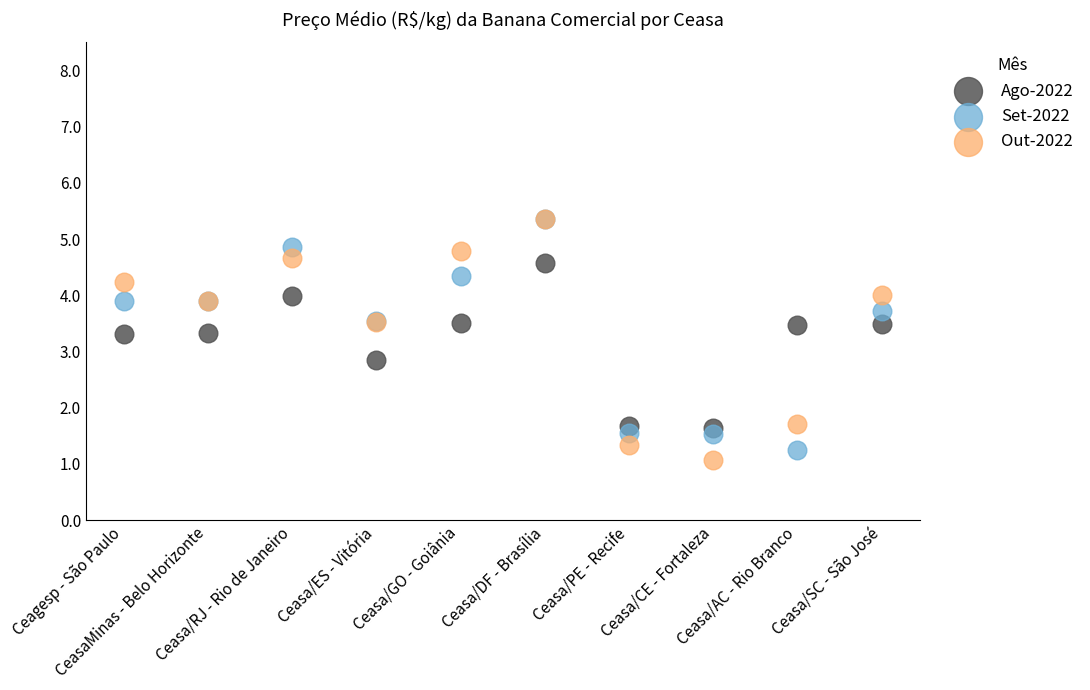

In the Ago-2022 series, what Y value is closest to 3?

2.8